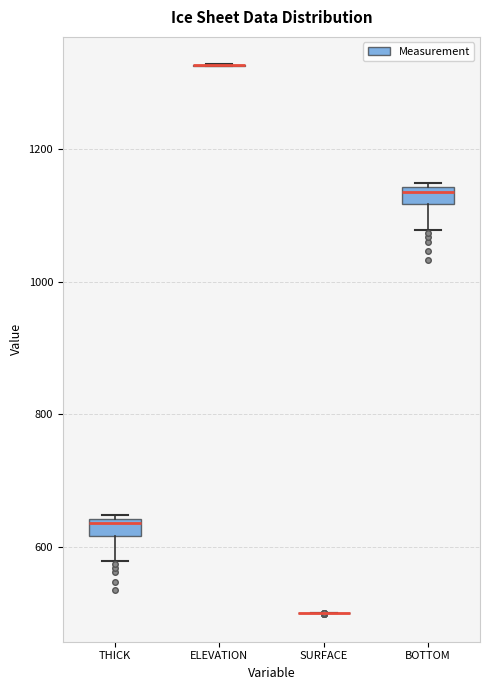

Where is the upper edge of the box for THICK on the y-axis? The values are not printed on the chart, so give them approximately, as read against the axis.

640